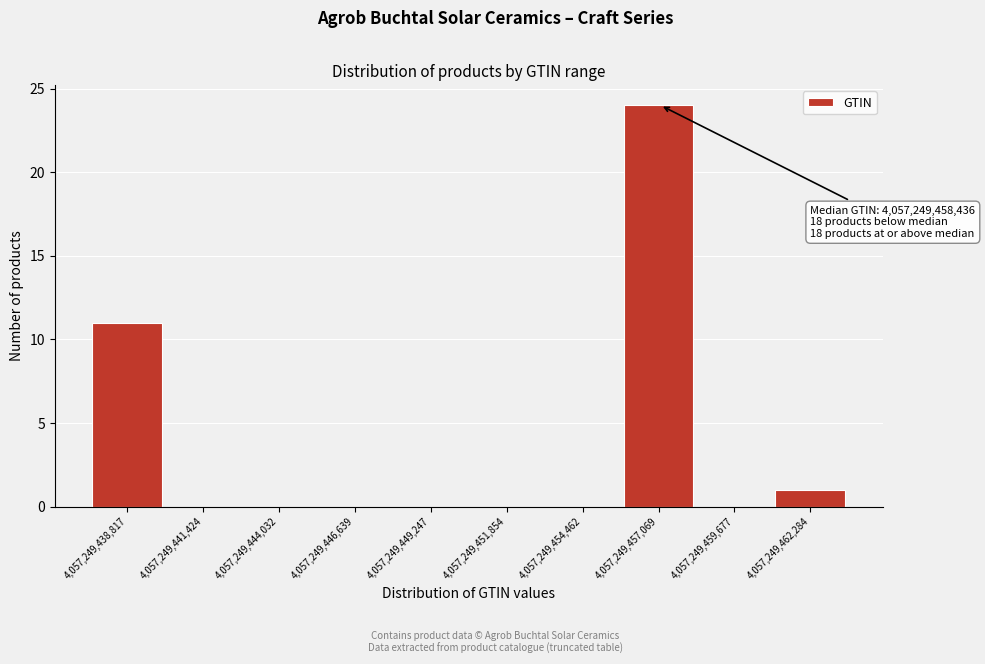

Which range on the x-axis has the tallest bar?

4057249457000 to 4057249459500